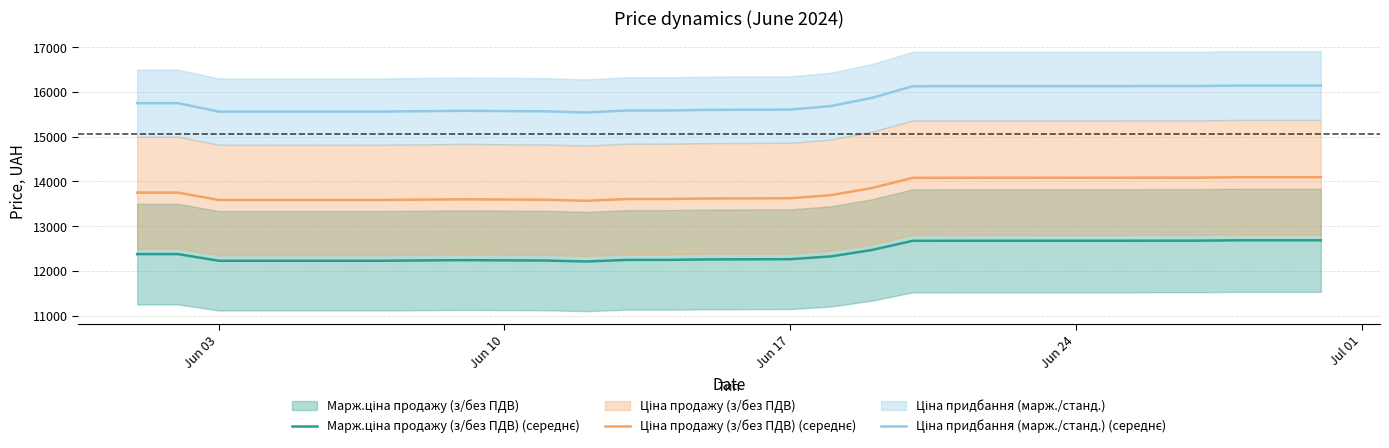

At 6, list the series in order from smallest to largest.

Марж.ціна продажу (з/без ПДВ) (середнє), Ціна продажу (з/без ПДВ) (середнє), Ціна придбання (марж./станд.) (середнє)